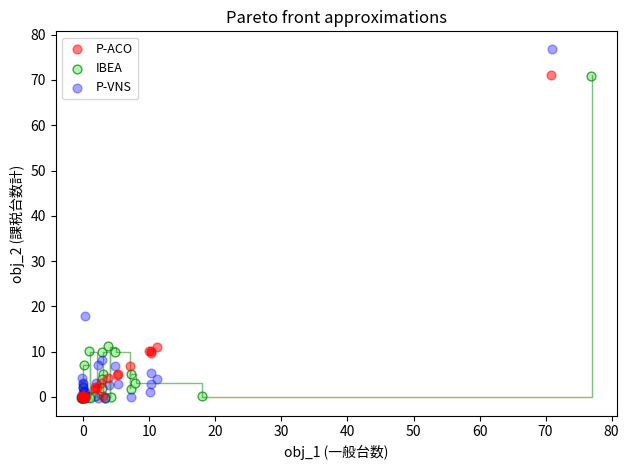

Which series has the widest spread of Y values?

P-VNS